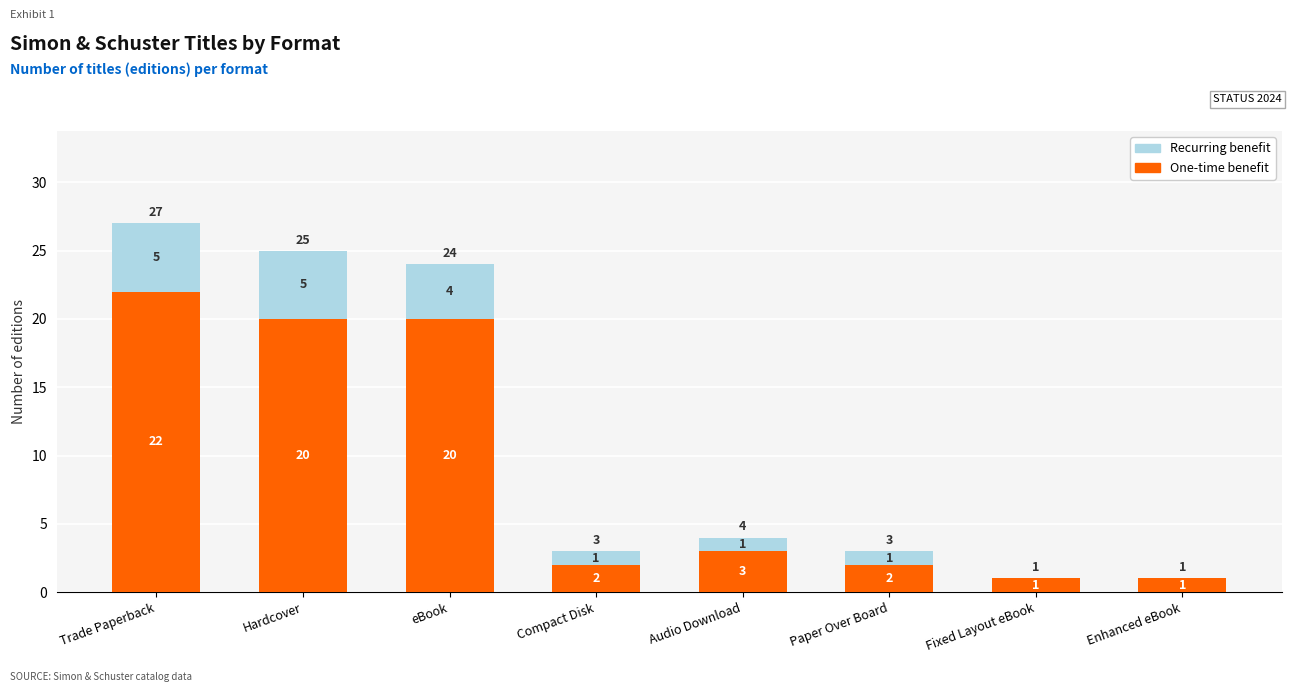

What is the sum of the One-time benefit values at Hardcover and Trade Paperback?

42